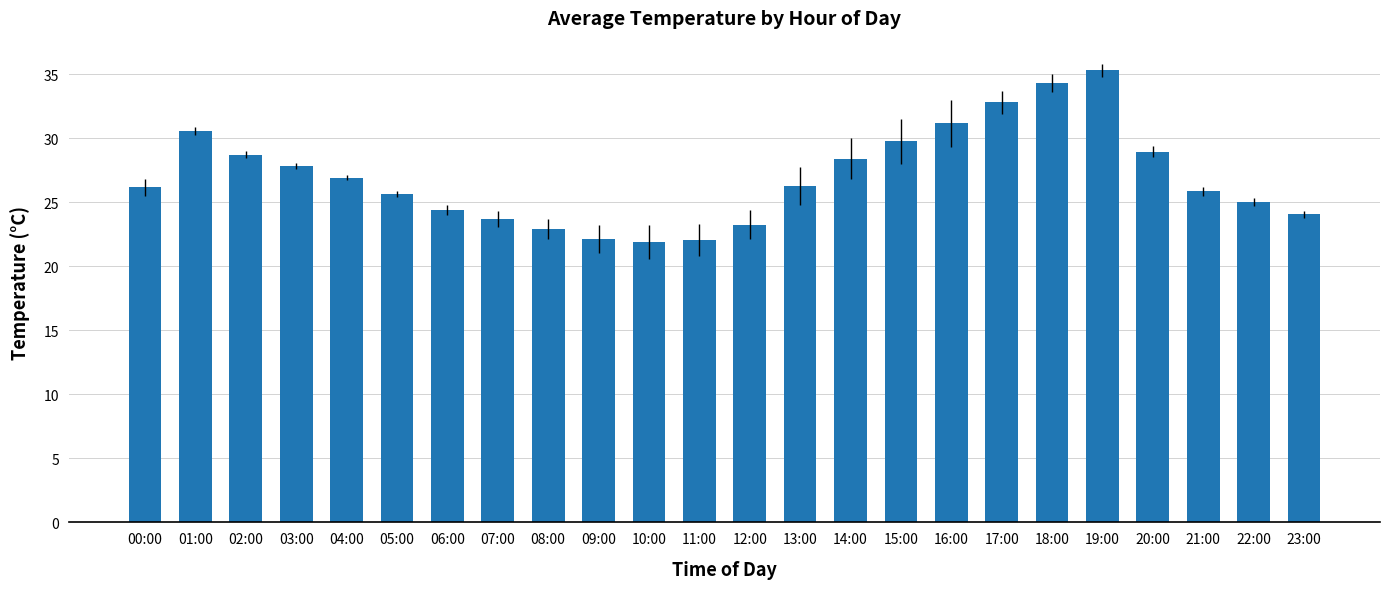

How many distinct data groups are displayed?

1